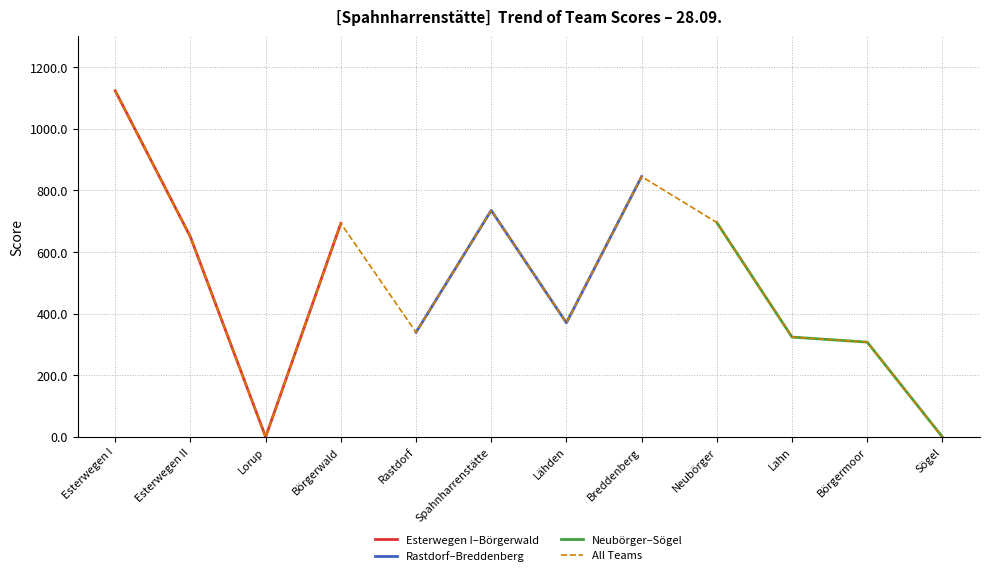

How many values in Esterwegen I–Börgerwald are above zero?

3